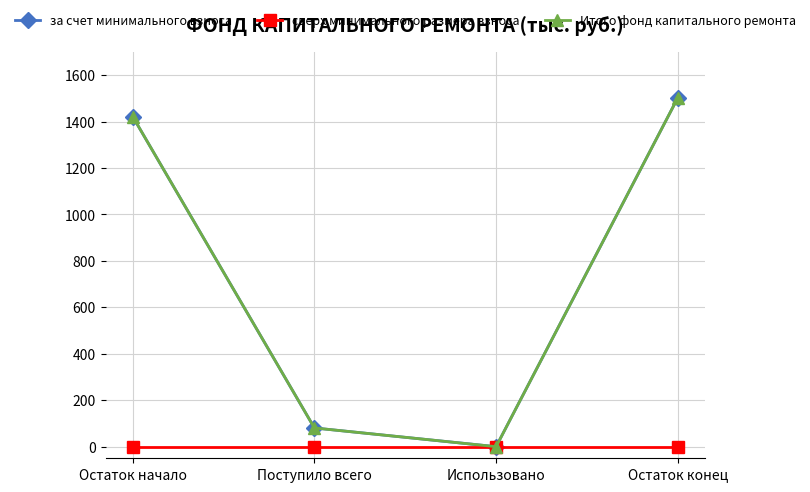

Is this an area chart (filled region under the line)?

No